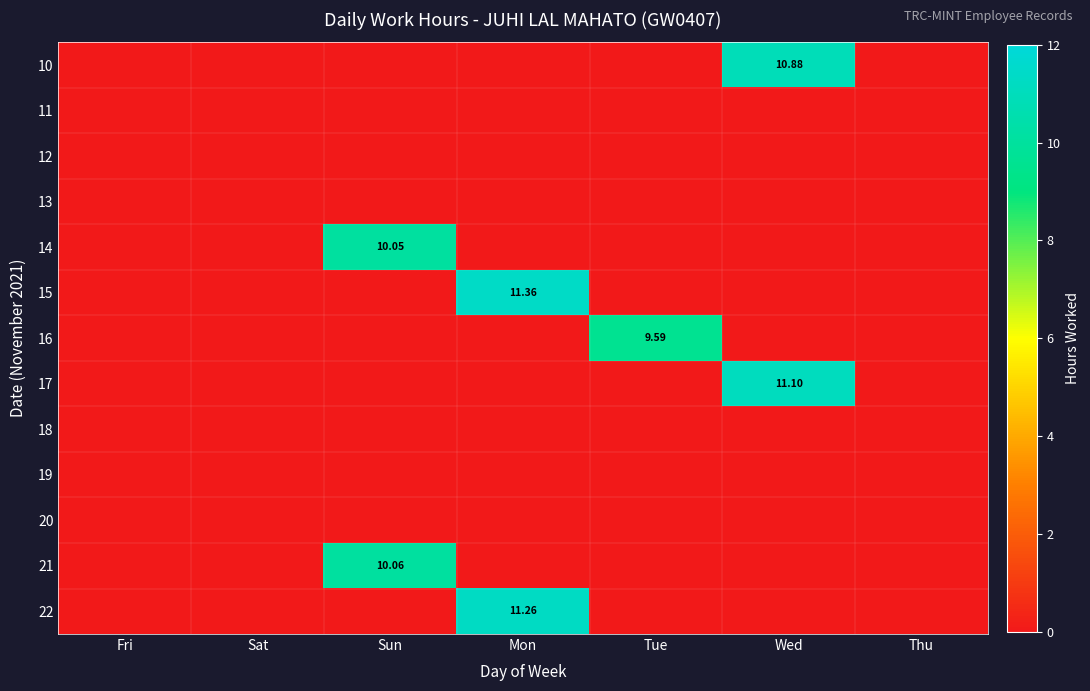

Rank the series at Tue from lowest to highest value.

10, 11, 12, 13, 14, 15, 17, 18, 19, 20, 21, 22, 16